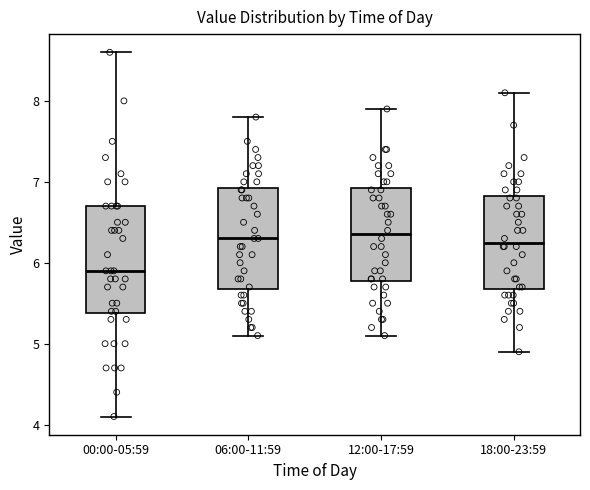

Which box has the lowest median line?

00:00-05:59